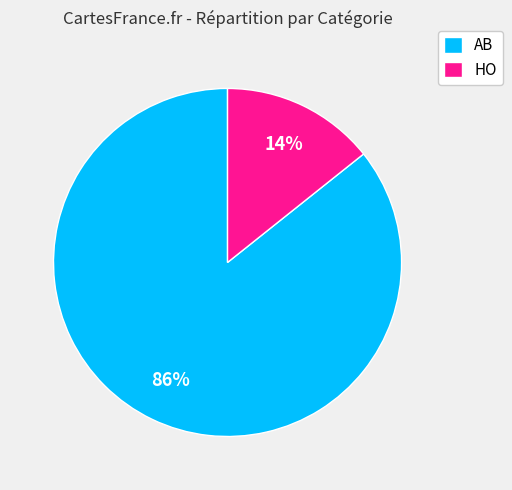

Does any single category account for the majority?

Yes